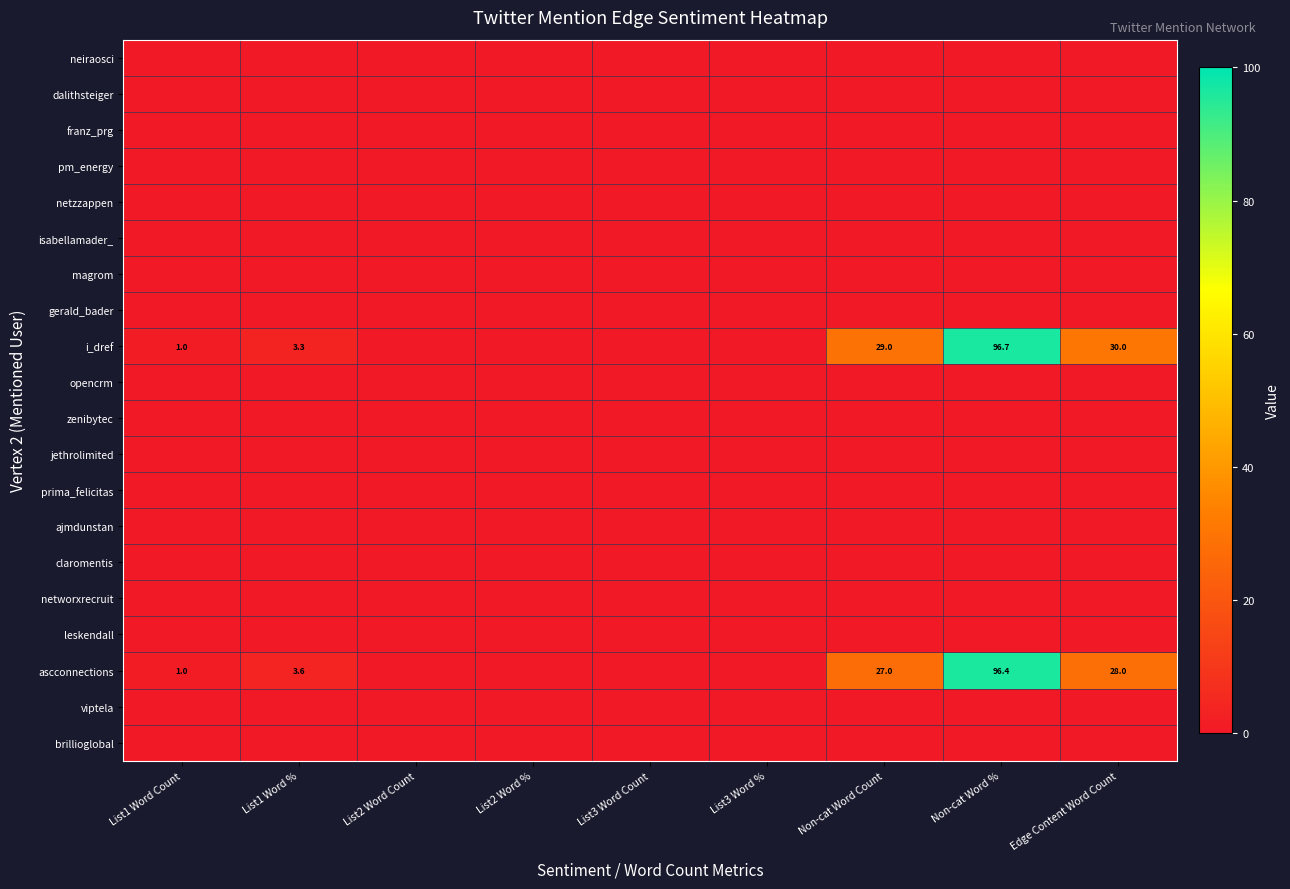

Which series has the largest total across all categories?

i_dref